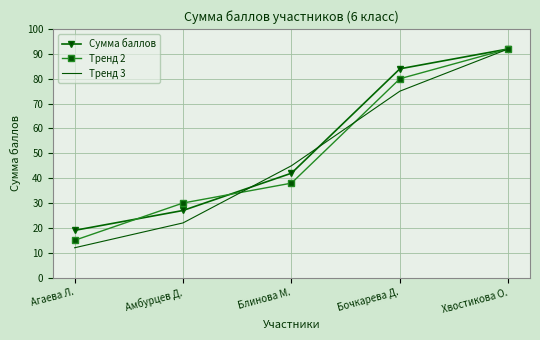

Reading left to right, list all the values displayed in this chart.

Сумма баллов: 19	27	42	84	92
Тренд 2: 15	30	38	80	92
Тренд 3: 12	22	45	75	92